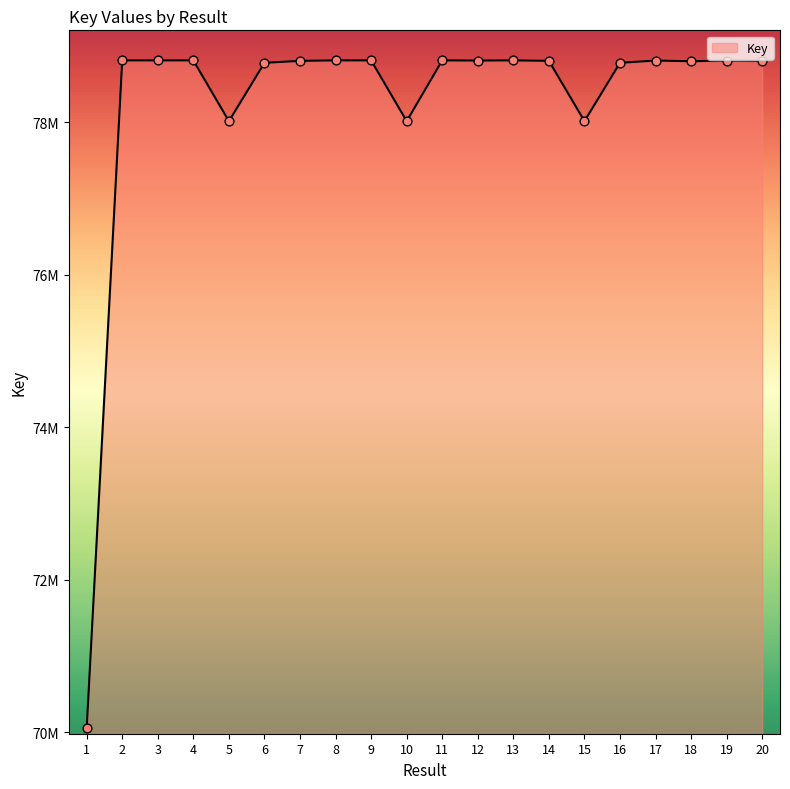

What is the ratio of the value at 19 to the value at 17?

1.0